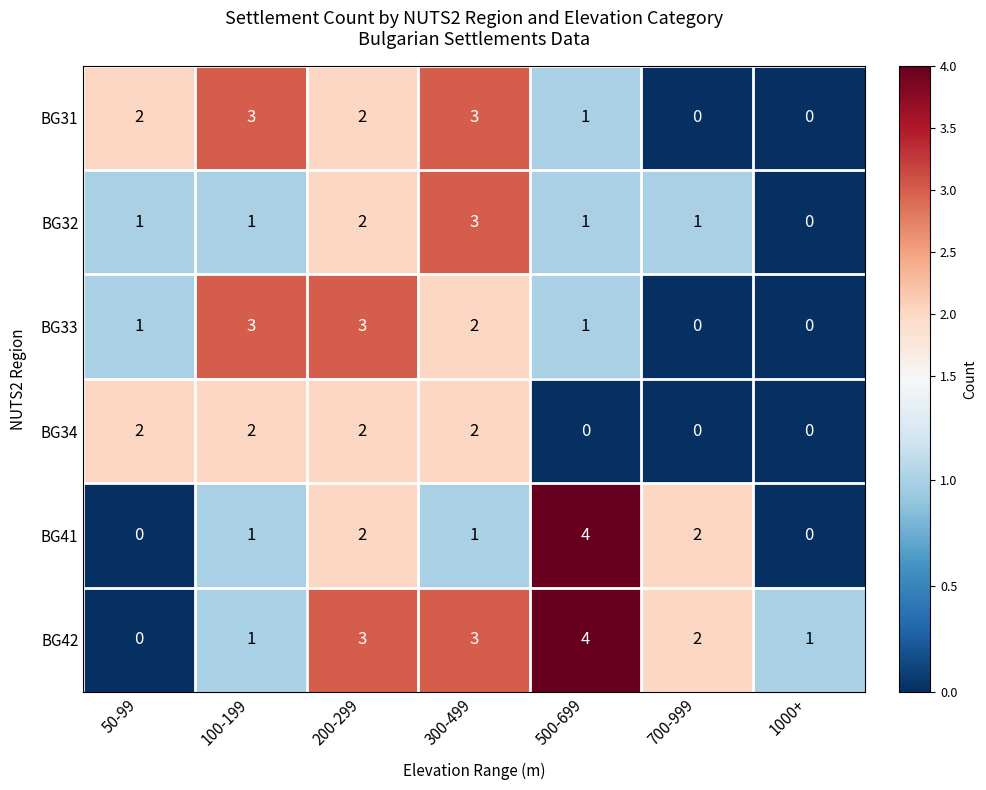

How many positive values does the BG42 series have?

6